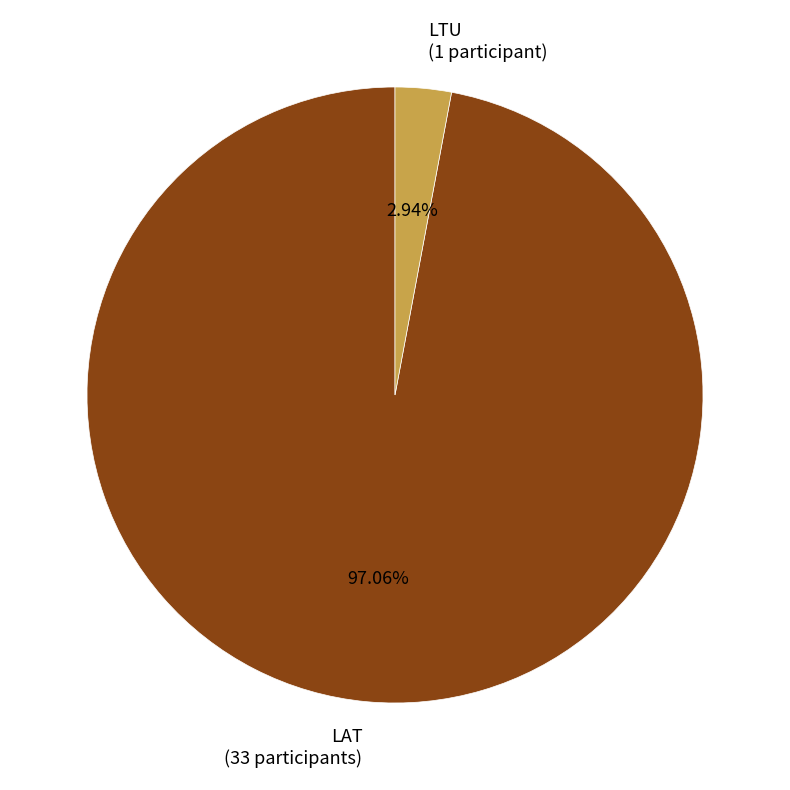

Is there a majority slice in this chart?

Yes